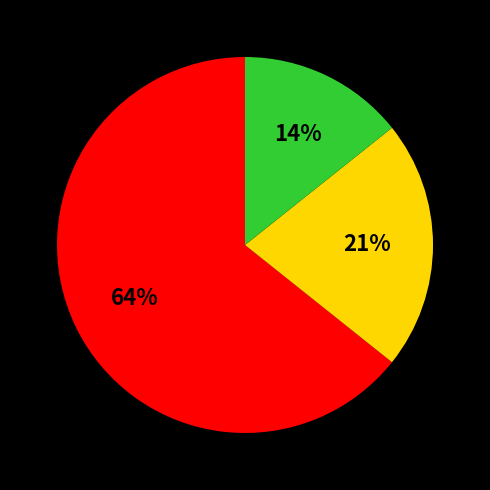

Does any single category account for the majority?

Yes